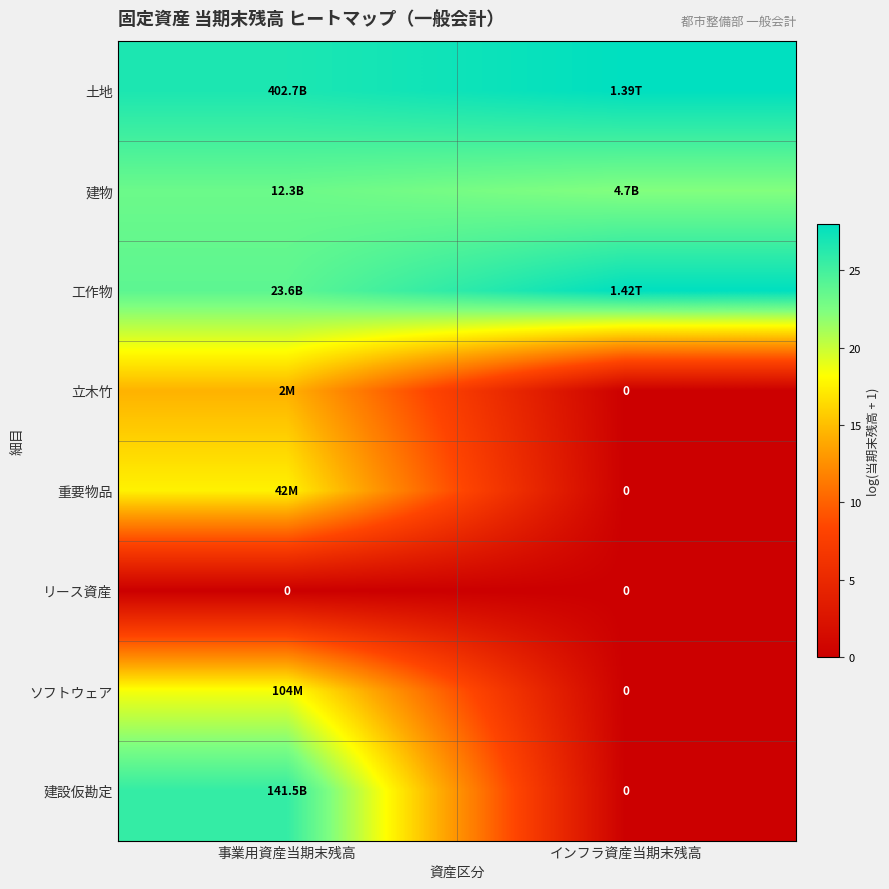

True or false: リース資産 has a value of 0.0 at 事業用資産当期末残高.

True